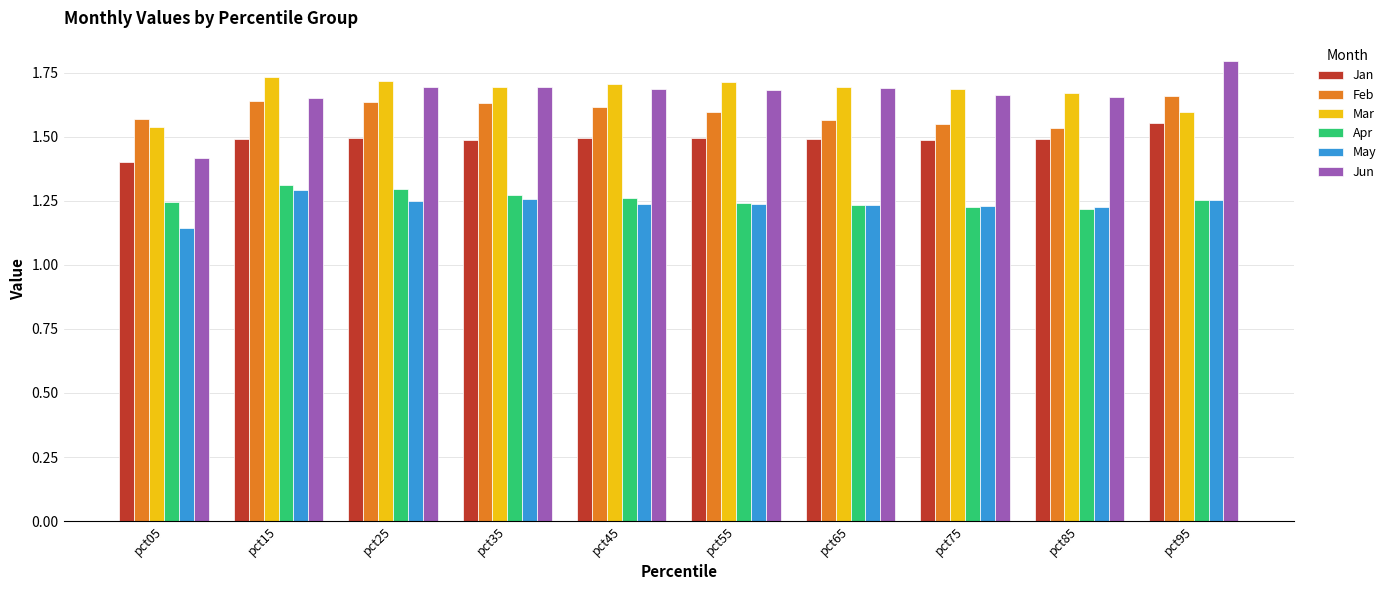

At which category does the chart reach its peak across all series?

pct95